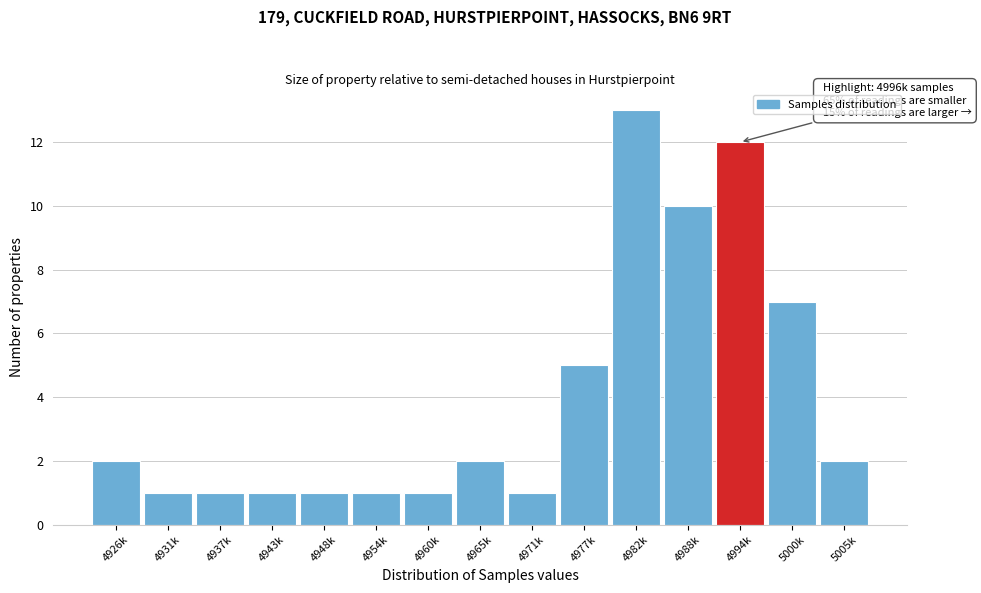

Reading right to left, list all the values displayed in this chart.

5005k=2	5000k=7	4994k=12	4988k=10	4982k=13	4977k=5	4971k=1	4965k=2	4960k=1	4954k=1	4948k=1	4943k=1	4937k=1	4931k=1	4926k=2